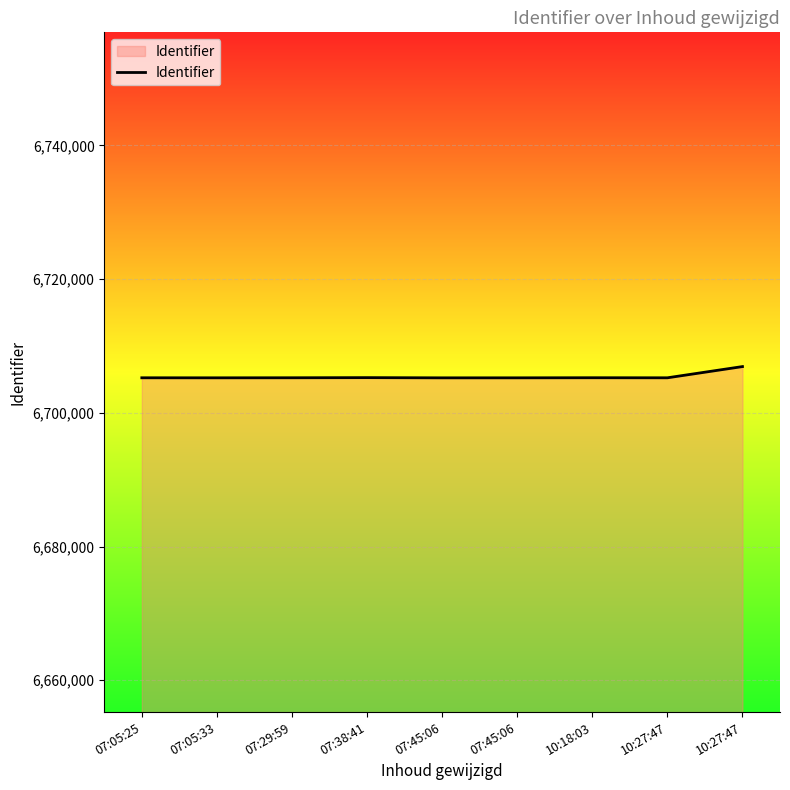

Which has a higher value, 10:18:03 or 07:45:06?

10:18:03